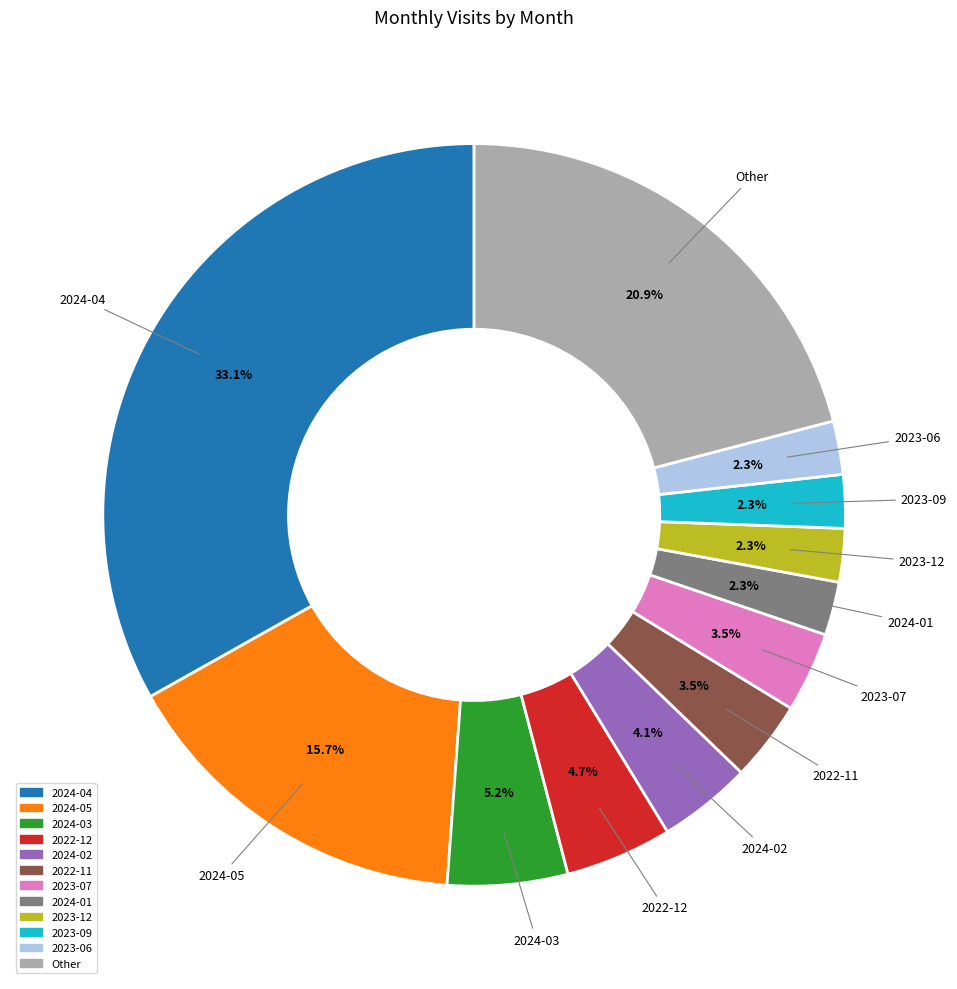

To the nearest percent, what is the average slice percentage?

8%